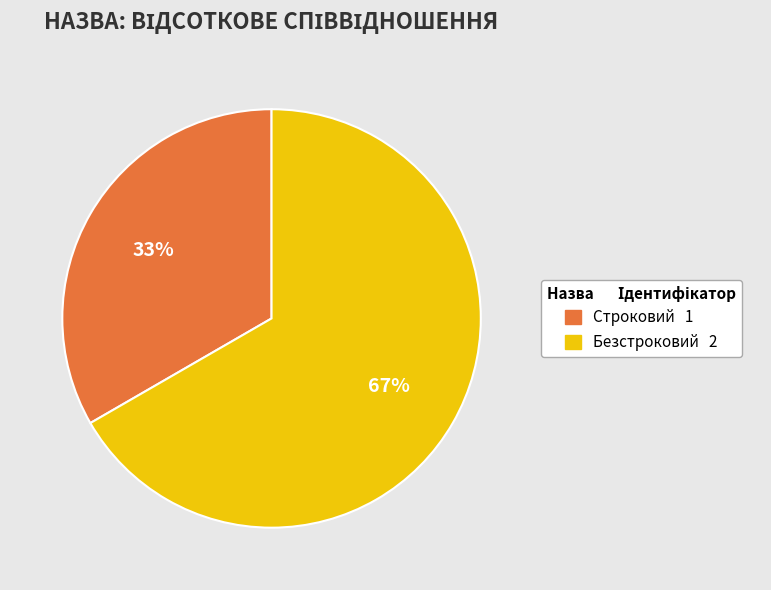

What is the majority slice?

Безстроковий